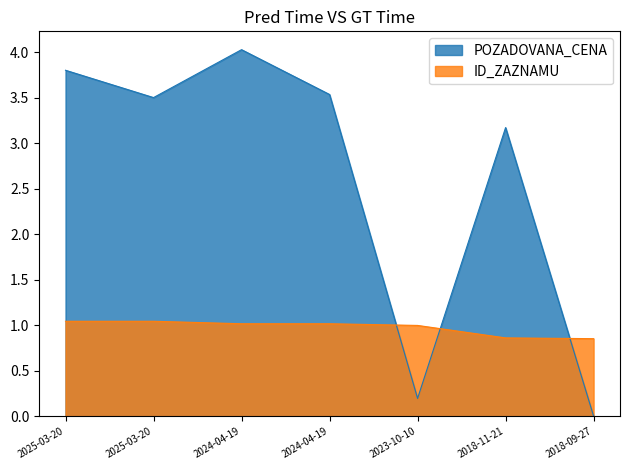

How many lines are shown in the chart?

2